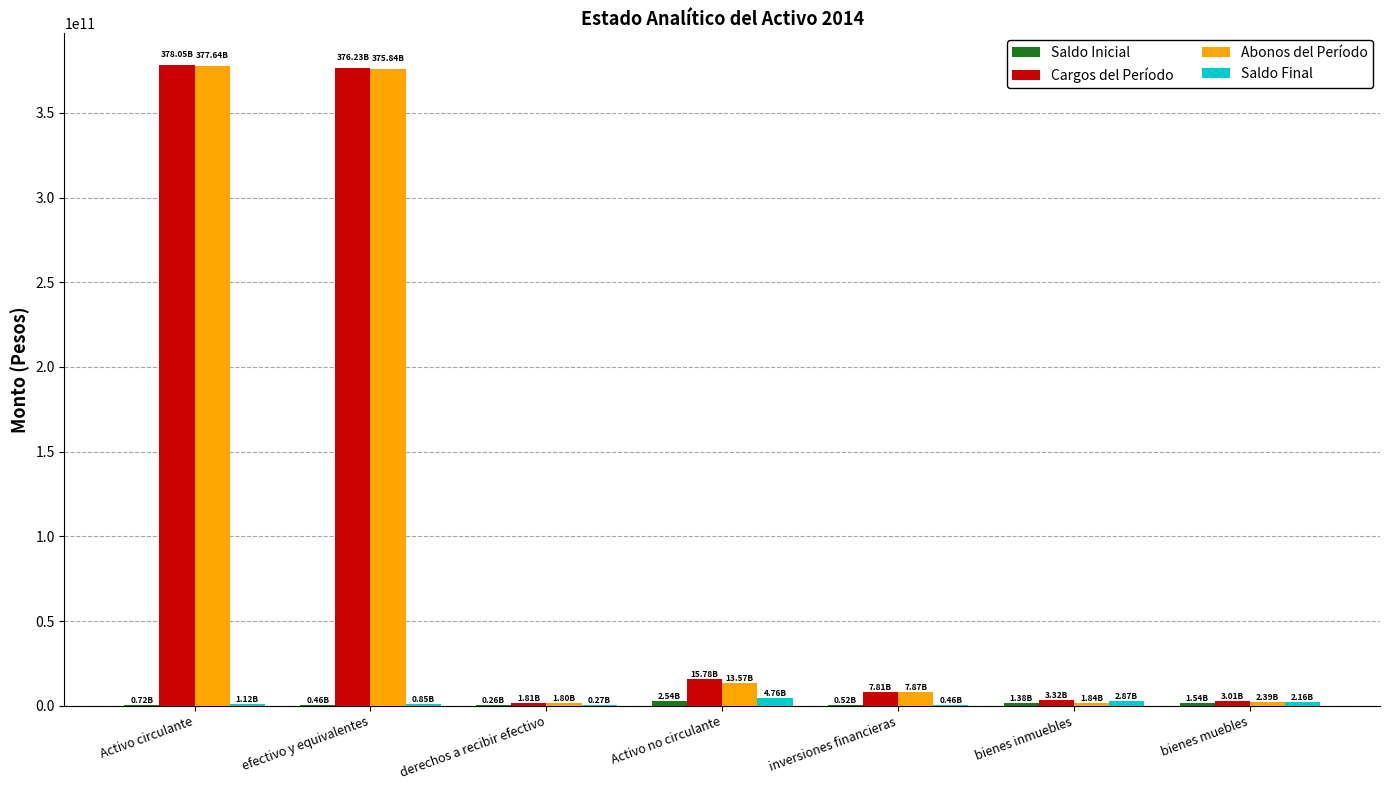

Are the bars grouped side by side (vs. stacked)?

Yes